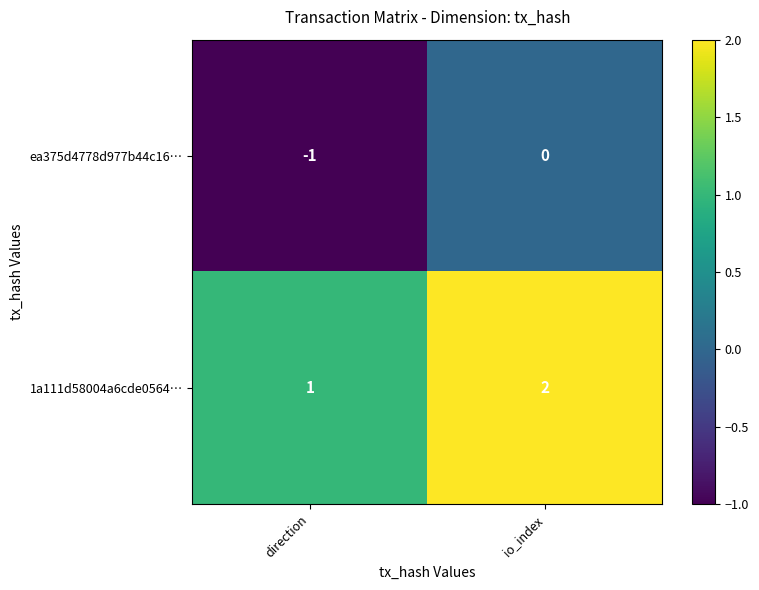

Which series has the largest total across all categories?

1a111d58004a6cde0564…